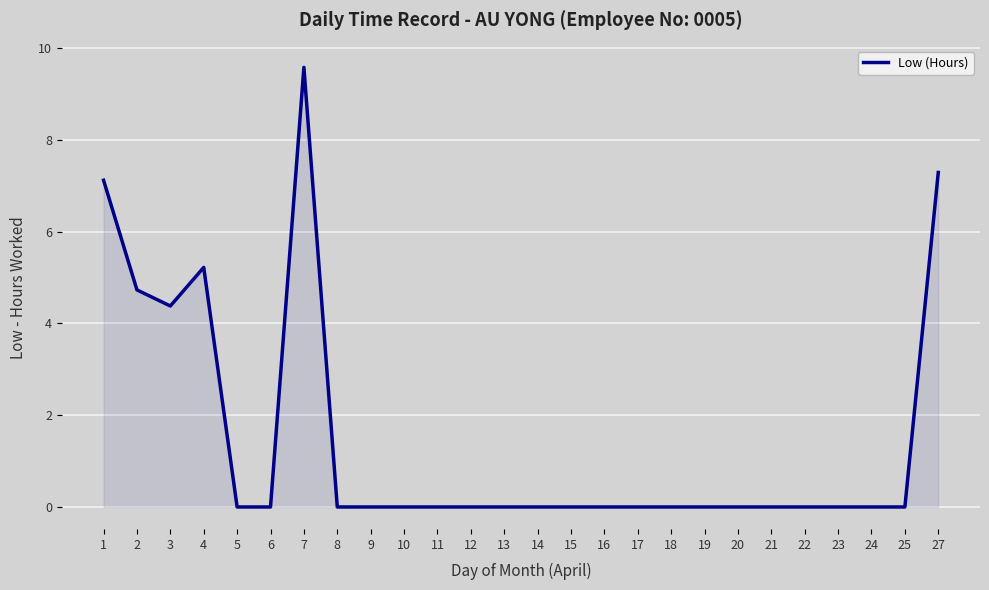

Between 16 and 7, which is larger?

7